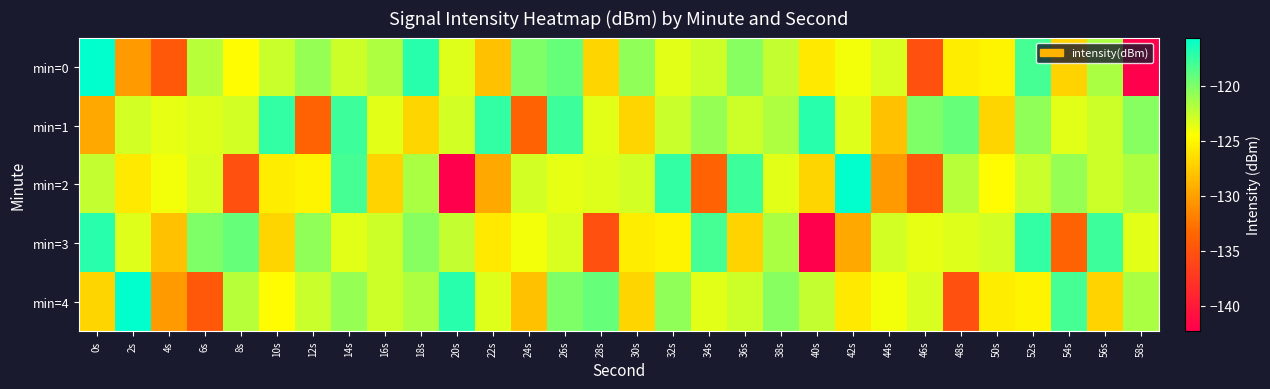

Which series has the largest range (max minus min)?

min=0